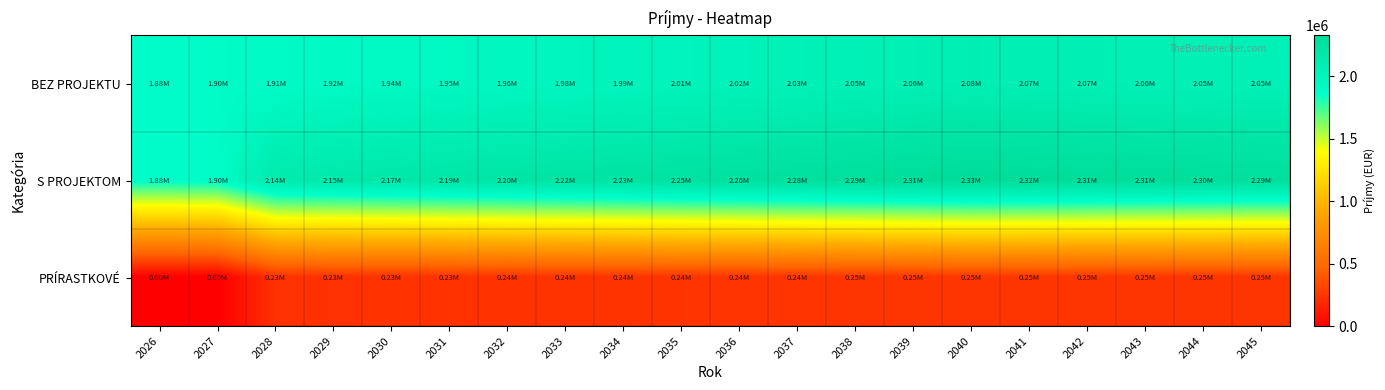

At how many categories does at least one series exceed 1219267?

20